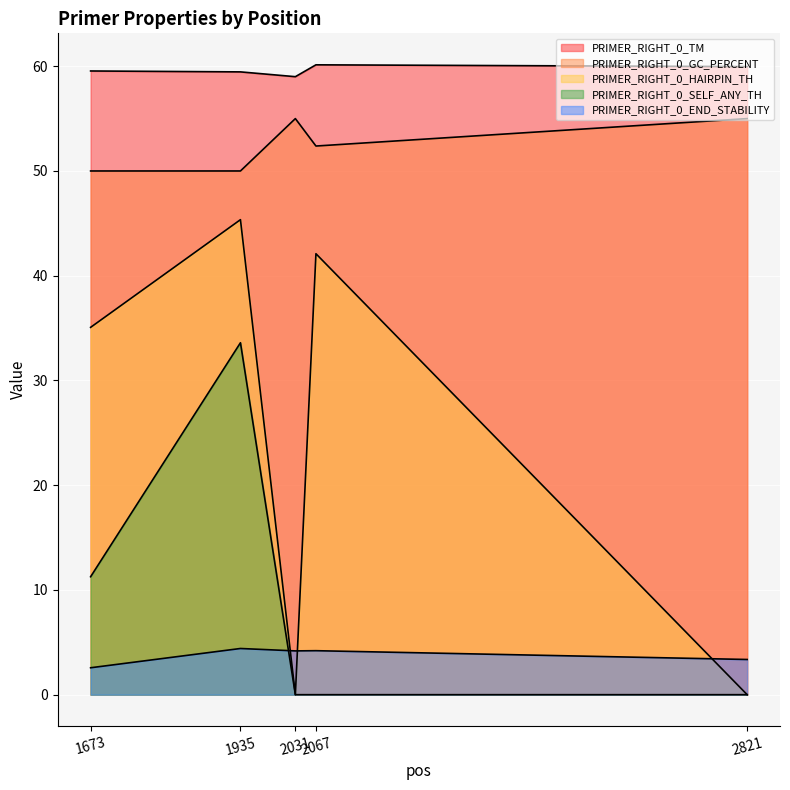

True or false: PRIMER_RIGHT_0_END_STABILITY and PRIMER_RIGHT_0_GC_PERCENT cross at least once.

False